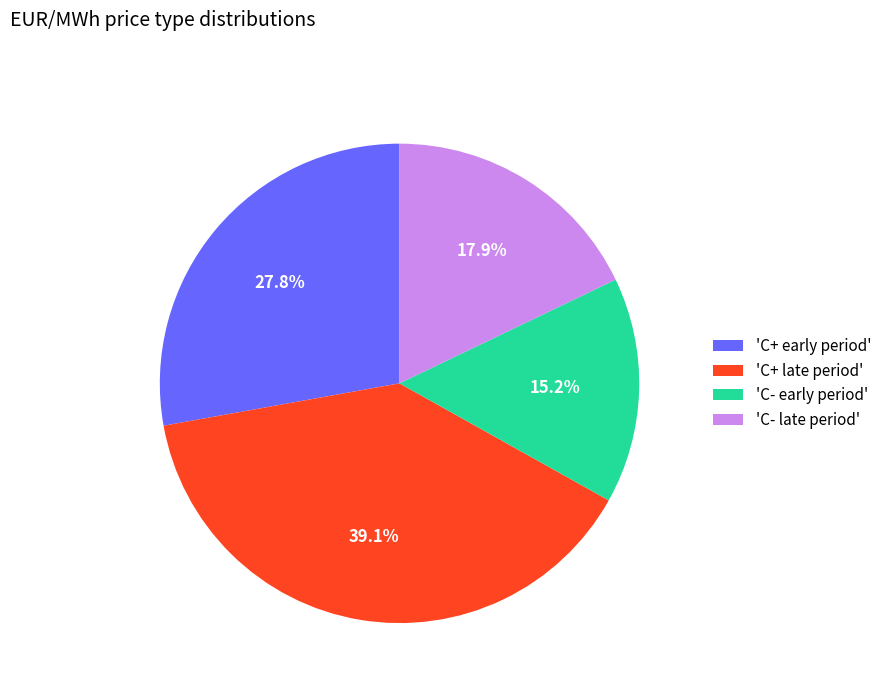

Which category has the biggest portion of the pie?

'C+ late period'